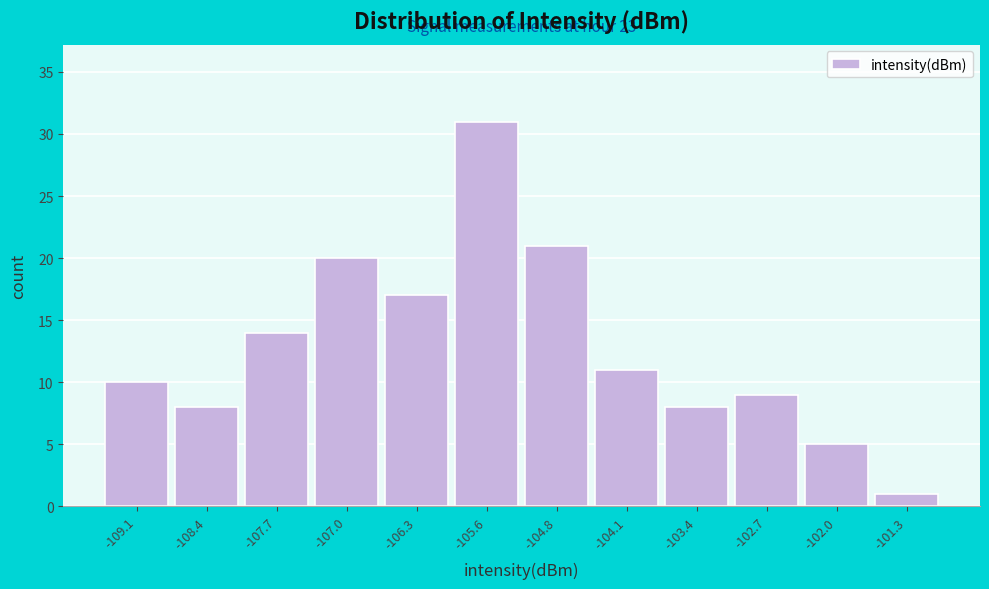

Reading right to left, extract all data points from this chart.

-101.3=1	-102.0=5	-102.7=9	-103.4=8	-104.1=11	-104.8=21	-105.6=31	-106.3=17	-107.0=20	-107.7=14	-108.4=8	-109.1=10